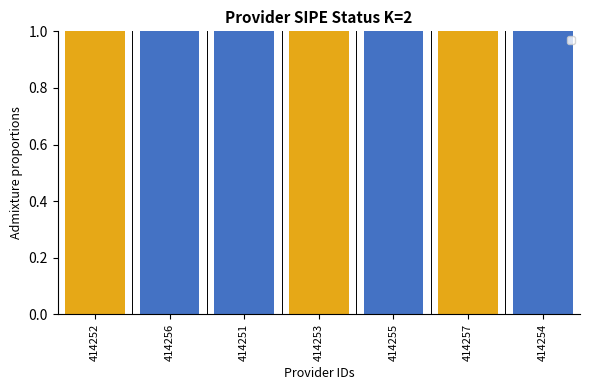

At how many categories does at least one series exceed 0?

7